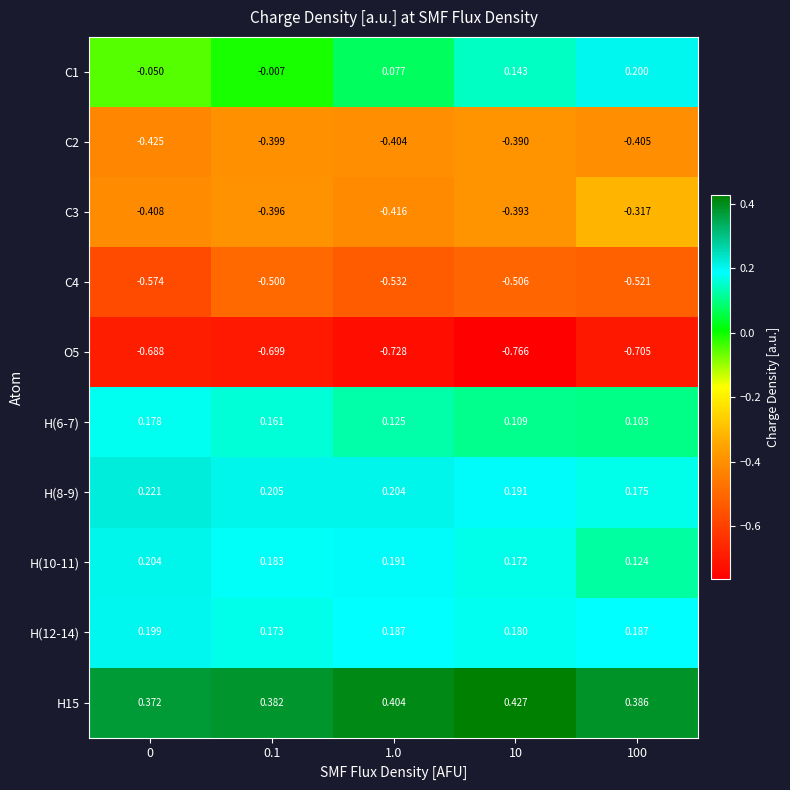

Is the value of O5 at 10 greater than the value of C4 at 10?

No